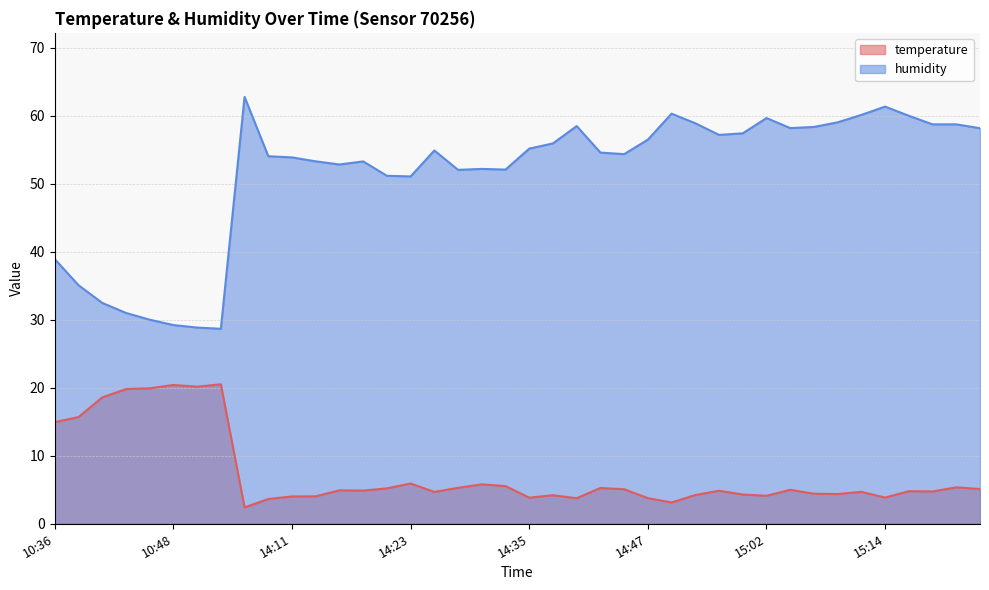

True or false: humidity has a value of 29.2 at 10:48.

True